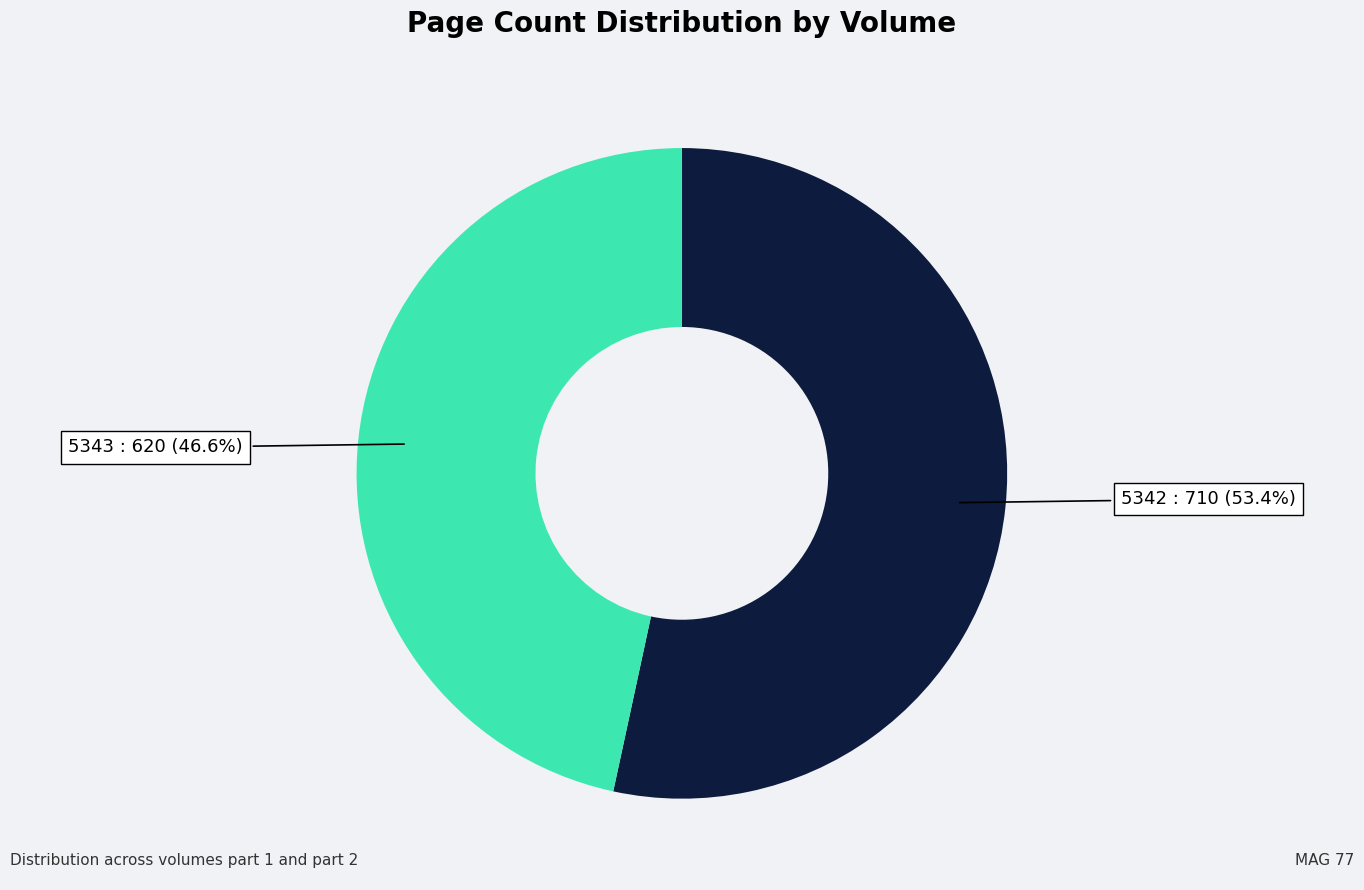

Is there a majority slice in this chart?

Yes